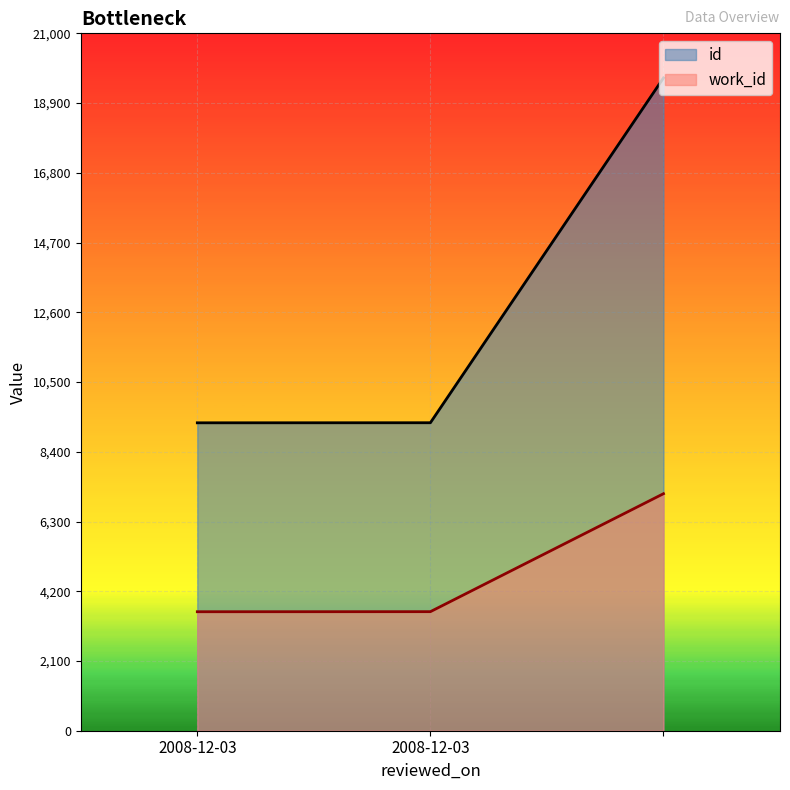

Which series has the largest total across all categories?

id